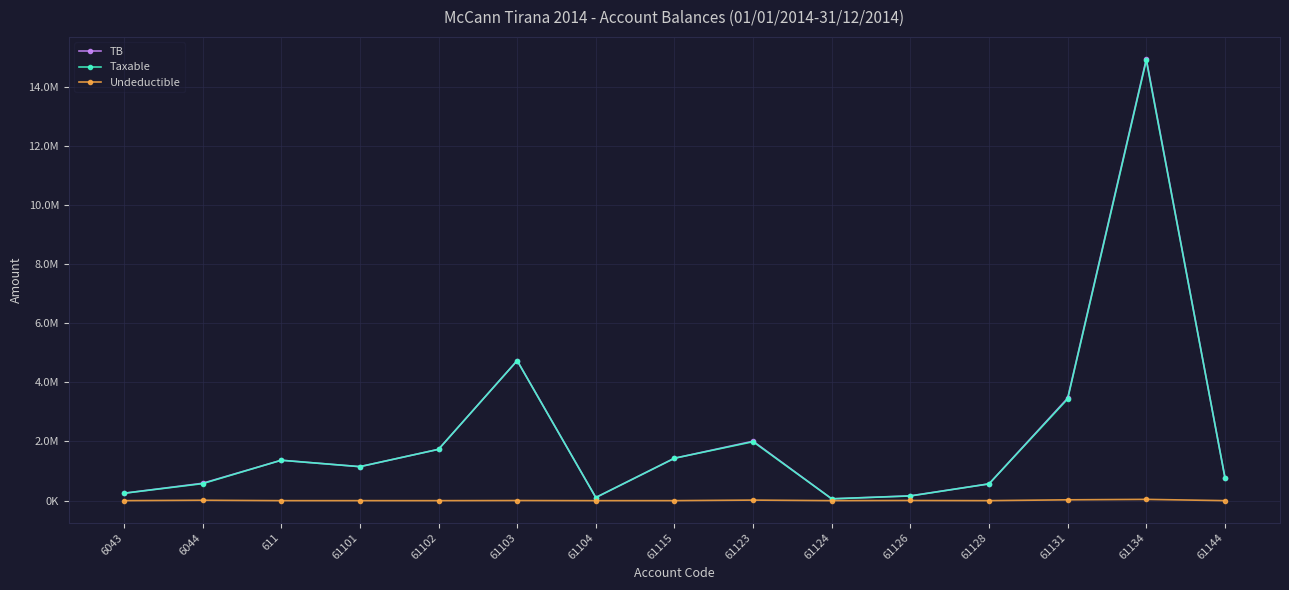

List the labels in order of Undeductible value, smallest first.

6043, 611, 61101, 61102, 61104, 61124, 61128, 61144, 61115, 61103, 61126, 6044, 61123, 61131, 61134